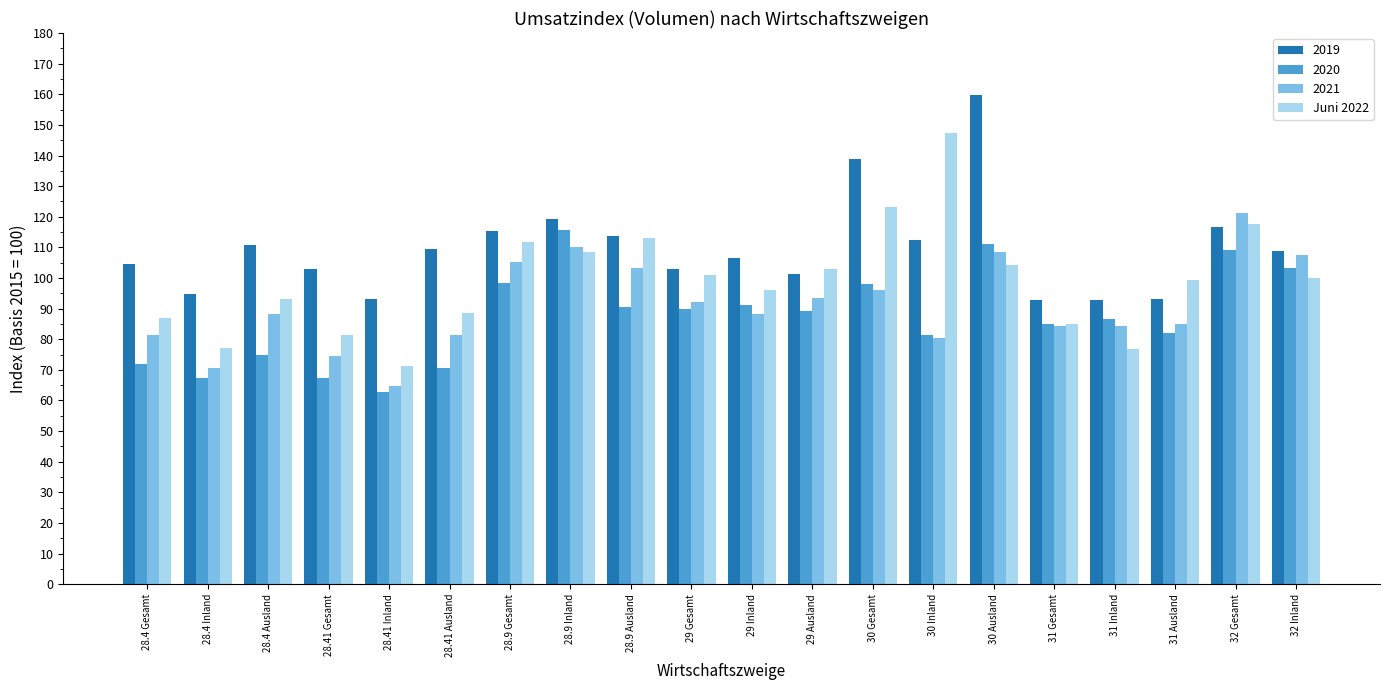

The 2019 series shows 141.1 at 28.41 Inland. True or false?

False